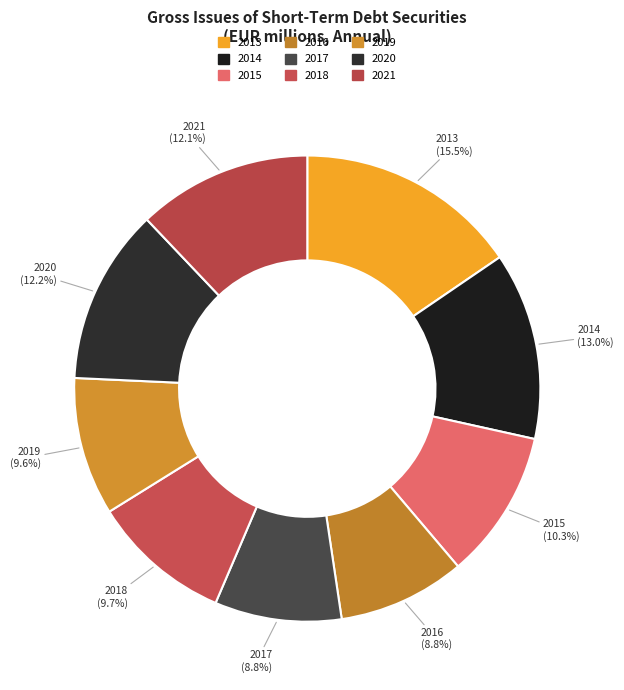

How many segments does this pie chart have?

9